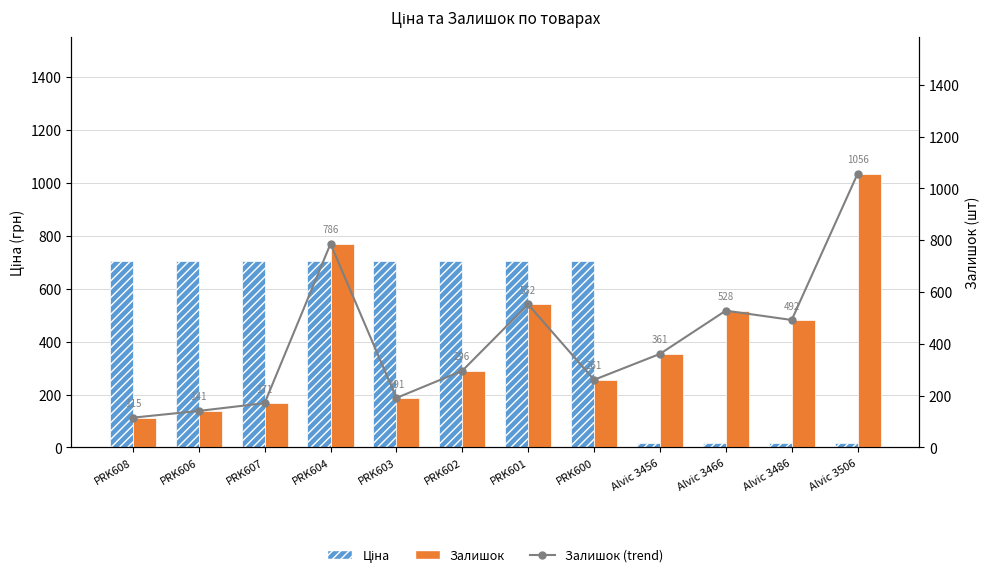

Reading left to right, transcribe all the data shown in this chart.

Ціна: PRK608=705.5	PRK606=705.5	PRK607=705.5	PRK604=705.5	PRK603=705.5	PRK602=705.5	PRK601=705.5	PRK600=705.5	Alvic 3456=15.6	Alvic 3466=15.6	Alvic 3486=15.6	Alvic 3506=15.6
Залишок (trend): PRK608=115.0	PRK606=141.0	PRK607=171.0	PRK604=786.0	PRK603=191.0	PRK602=296.0	PRK601=552.0	PRK600=261.0	Alvic 3456=361.0	Alvic 3466=528.0	Alvic 3486=492.0	Alvic 3506=1056.0
Залишок: PRK608=115.0	PRK606=141.0	PRK607=171.0	PRK604=786.0	PRK603=191.0	PRK602=296.0	PRK601=552.0	PRK600=261.0	Alvic 3456=361.0	Alvic 3466=528.0	Alvic 3486=492.0	Alvic 3506=1056.0